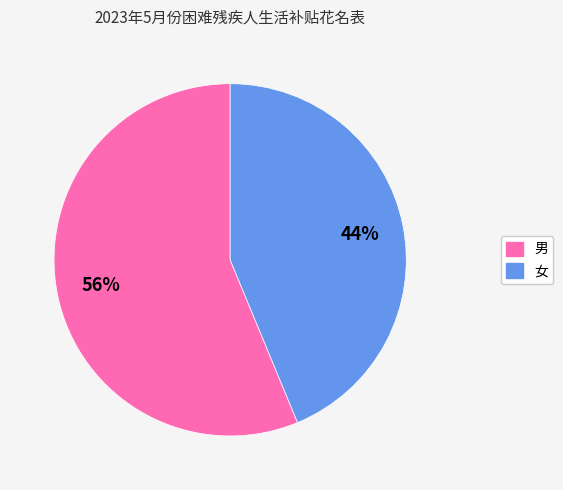

Do 女 and 男 together represent more than half of the pie?

Yes